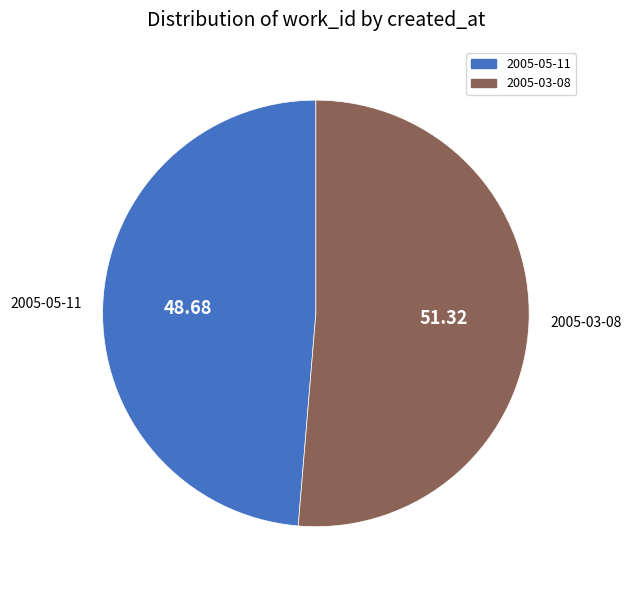

Rank the categories by value from highest to lowest.

2005-03-08, 2005-05-11